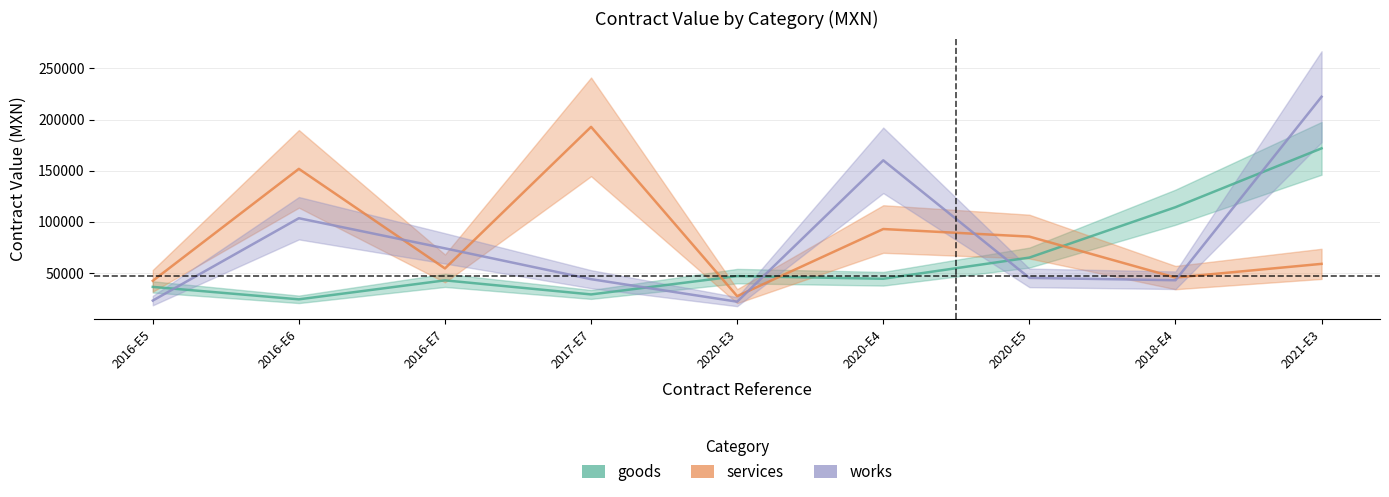

What is the difference between the goods values at 2020-E5 and 2020-E3?

18086.0